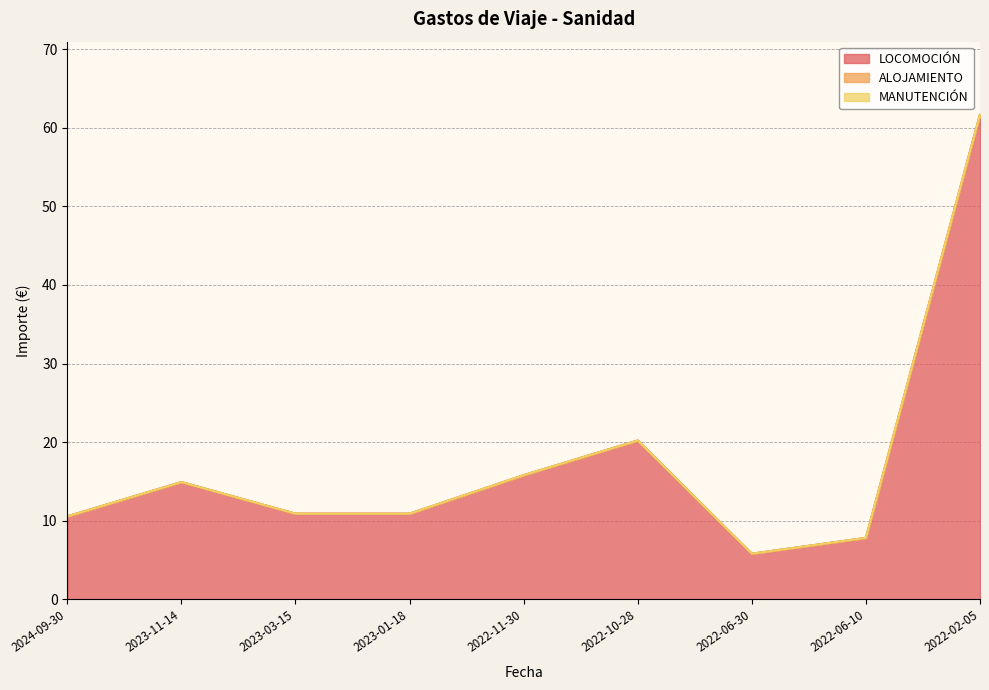

Rank the series by their maximum value, from lowest to highest.

ALOJAMIENTO, MANUTENCIÓN, LOCOMOCIÓN